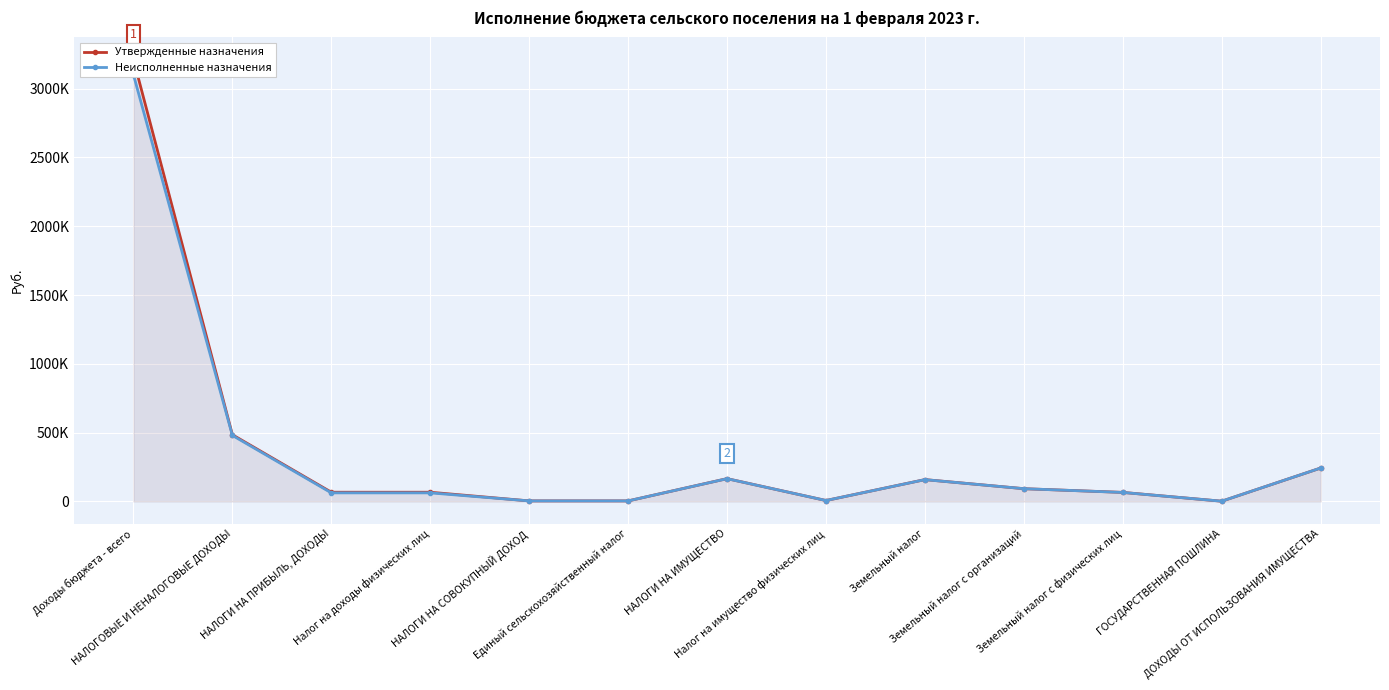

How many lines are shown in the chart?

2